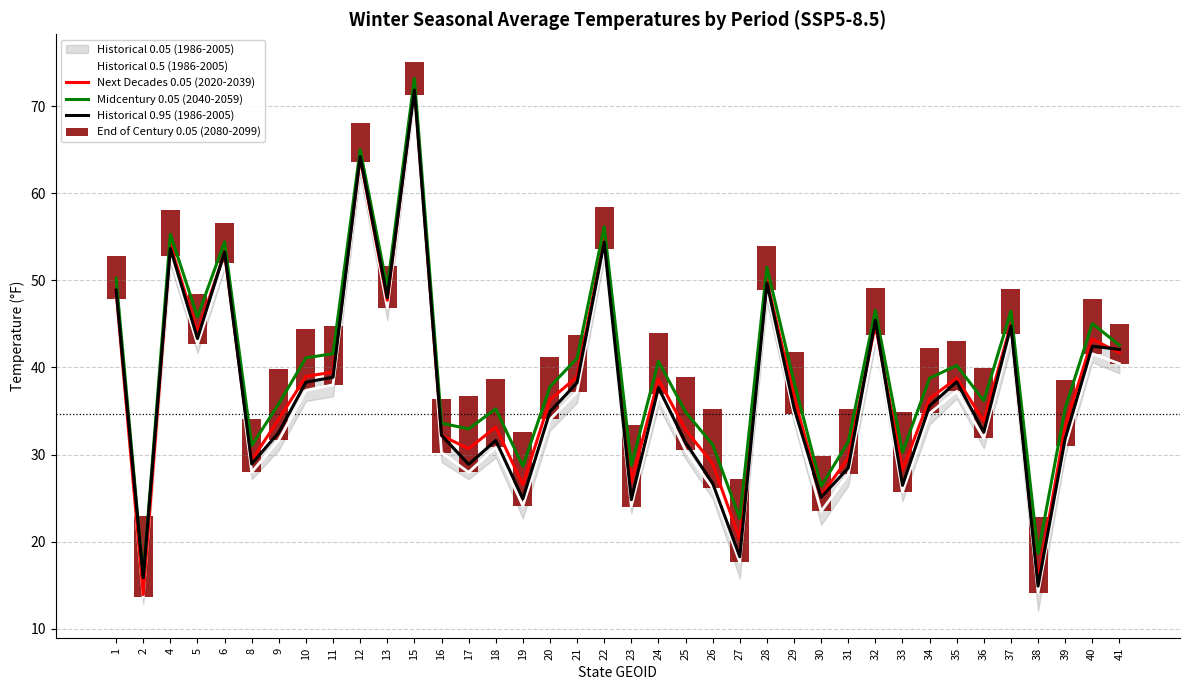

Reading left to right, list all the values displayed in this chart.

Historical 0.5 (1986-2005): 1=47.9	2=13.6	4=52.8	5=42.7	6=52.0	8=28.0	9=31.7	10=37.4	11=38.0	12=63.6	13=46.8	15=71.3	16=30.2	17=28.0	18=30.8	19=24.1	20=34.0	21=37.2	22=53.6	23=24.0	24=36.9	25=30.5	26=26.1	27=17.6	28=48.9	29=34.6	30=23.5	31=27.7	32=43.7	33=25.7	34=34.7	35=37.3	36=31.9	37=43.9	38=14.1	39=30.9	40=41.6	41=40.4
Next Decades 0.05 (2020-2039): 1=48.8	2=13.9	4=54.1	5=44.0	6=53.1	8=29.3	9=34.1	10=39.0	11=39.5	12=64.1	13=47.7	15=72.3	16=32.2	17=30.7	18=33.1	19=26.5	20=36.3	21=38.9	22=54.7	23=26.8	24=38.7	25=32.8	26=28.9	27=20.3	28=49.9	29=36.6	30=25.3	31=29.6	32=44.9	33=28.2	34=36.4	35=38.8	36=33.8	37=45.0	38=15.4	39=33.2	40=43.3	41=41.7
Midcentury 0.05 (2040-2059): 1=50.3	2=15.9	4=55.3	5=45.8	6=54.4	8=31.0	9=35.8	10=41.1	11=41.6	12=65.0	13=49.2	15=73.2	16=33.6	17=32.9	18=35.2	19=28.7	20=37.8	21=41.1	22=56.2	23=28.8	24=40.7	25=34.9	26=31.1	27=22.7	28=51.5	29=38.4	30=26.4	31=31.5	32=46.6	33=30.3	34=38.8	35=40.2	36=36.2	37=46.5	38=18.6	39=35.3	40=45.0	41=42.6
Historical 0.95 (1986-2005): 1=48.9	2=15.8	4=53.7	5=43.3	6=53.3	8=28.9	9=32.5	10=38.3	11=38.9	12=64.2	13=48.0	15=71.9	16=32.2	17=28.9	18=31.6	19=24.9	20=34.9	21=38.2	22=54.4	23=24.8	24=37.7	25=31.4	26=26.7	27=18.2	28=49.7	29=35.4	30=25.1	31=28.4	32=45.4	33=26.5	34=35.6	35=38.4	36=32.6	37=44.8	38=14.9	39=31.8	40=42.4	41=42.1
End of Century 0.05 (2080-2099): 1=5.0	2=9.3	4=5.3	5=5.7	6=4.6	8=6.1	9=8.1	10=7.0	11=6.8	12=4.5	13=4.9	15=3.8	16=6.1	17=8.8	18=7.9	19=8.5	20=7.2	21=6.6	22=4.9	23=9.4	24=7.1	25=8.5	26=9.1	27=9.5	28=5.0	29=7.1	30=6.3	31=7.5	32=5.4	33=9.2	34=7.5	35=5.7	36=8.0	37=5.2	38=8.7	39=7.6	40=6.3	41=4.6